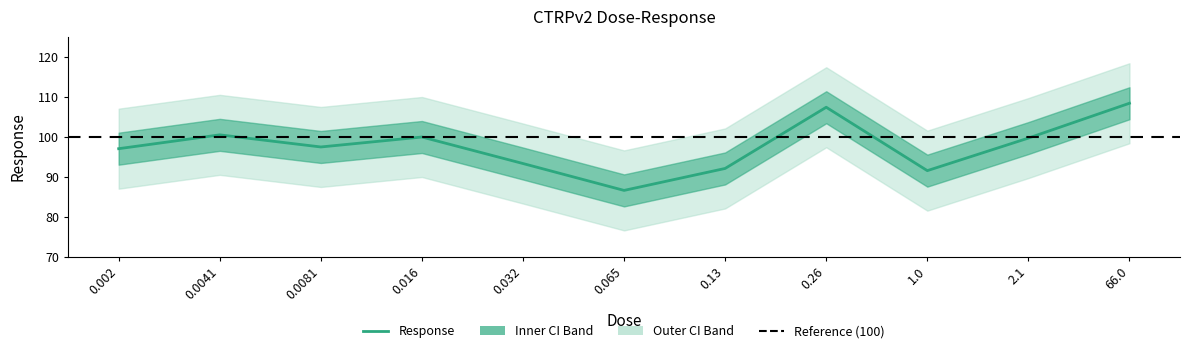

What is the greatest value displayed?

108.4